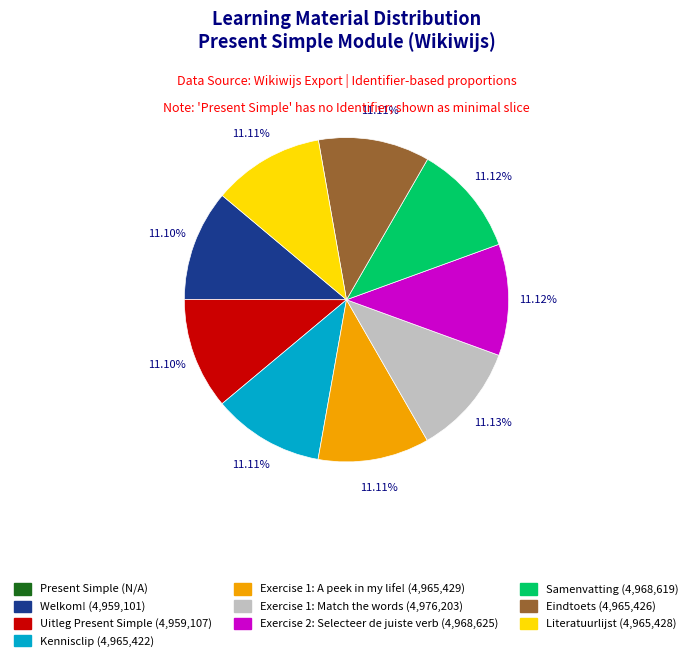

Does Welkom! account for over 50% of the chart?

No